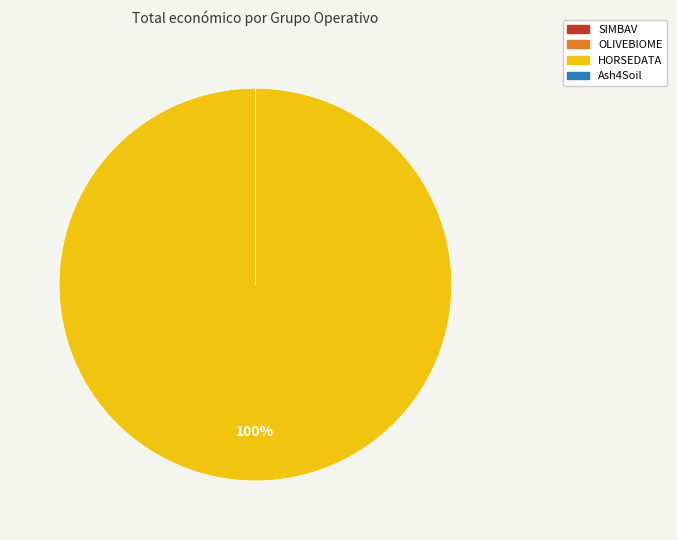

To the nearest percent, what is the difference between the largest and smallest slice percentages?

100%